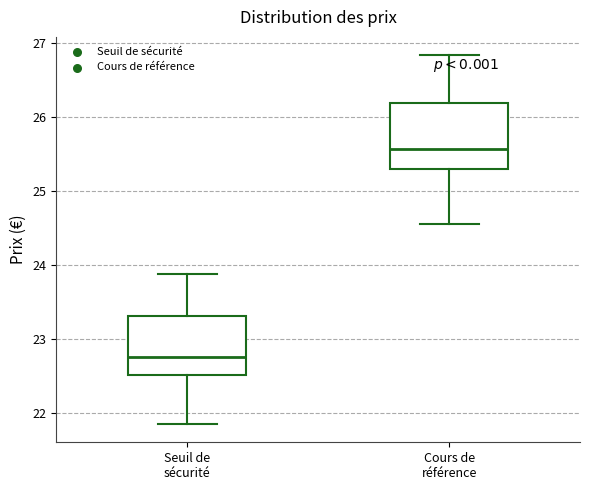

Where is the upper edge of the box for Cours de référence on the y-axis? The values are not printed on the chart, so give them approximately, as read against the axis.

26.2